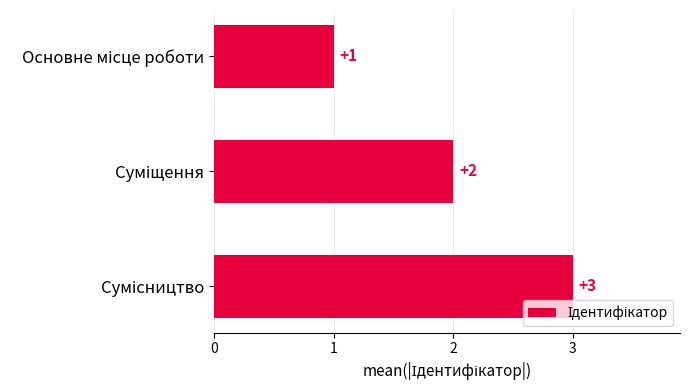

How many values are between 1 and 3?

3